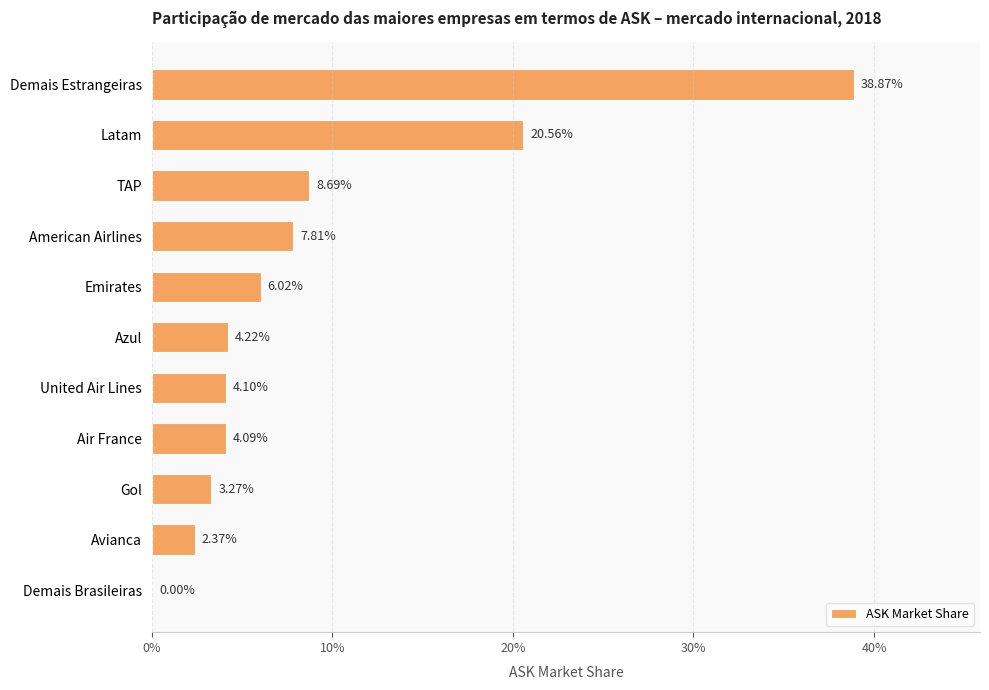

Where is the data nearest to the value 0?

Demais Brasileiras